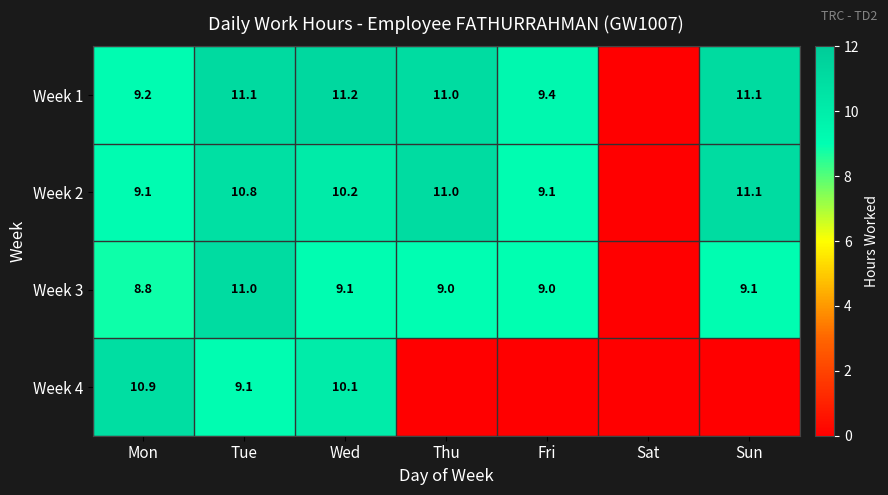

At Tue, list the series in order from smallest to largest.

Week 4, Week 2, Week 3, Week 1